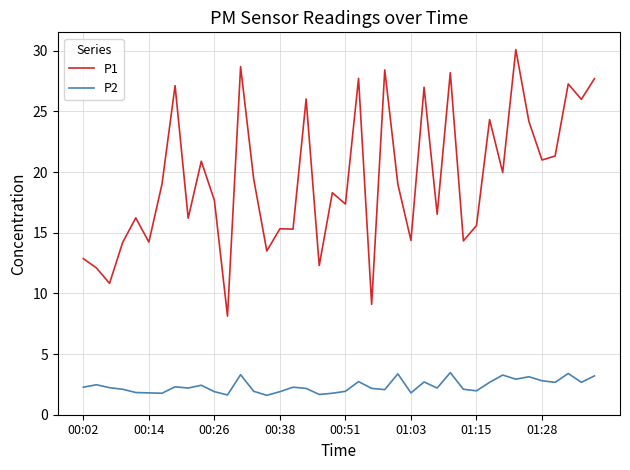

Rank the series by their maximum value, from highest to lowest.

P1, P2